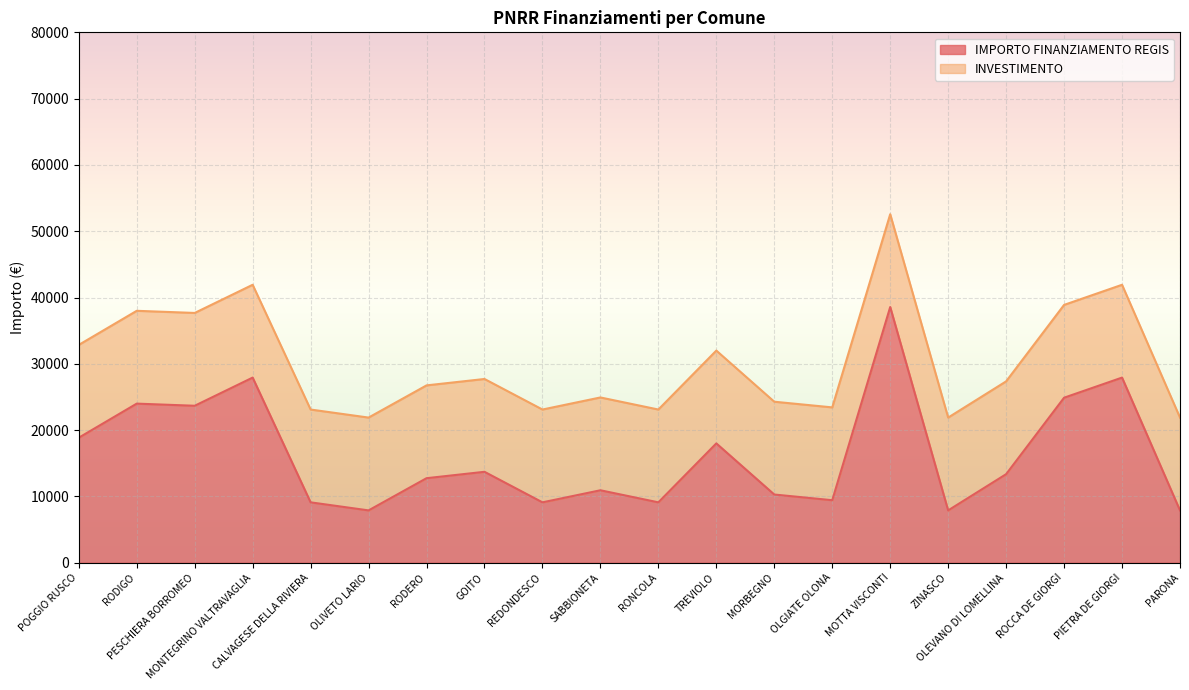

What is the highest value of the IMPORTO FINANZIAMENTO REGIS series?

38565